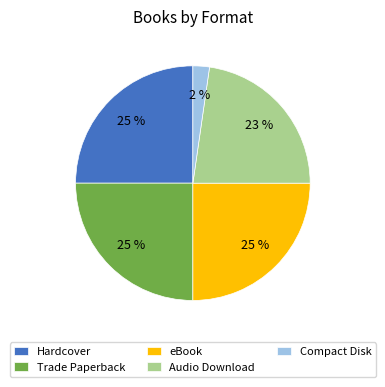

Approximately how many times larger is the value at Compact Disk compared to Hardcover?

0.1